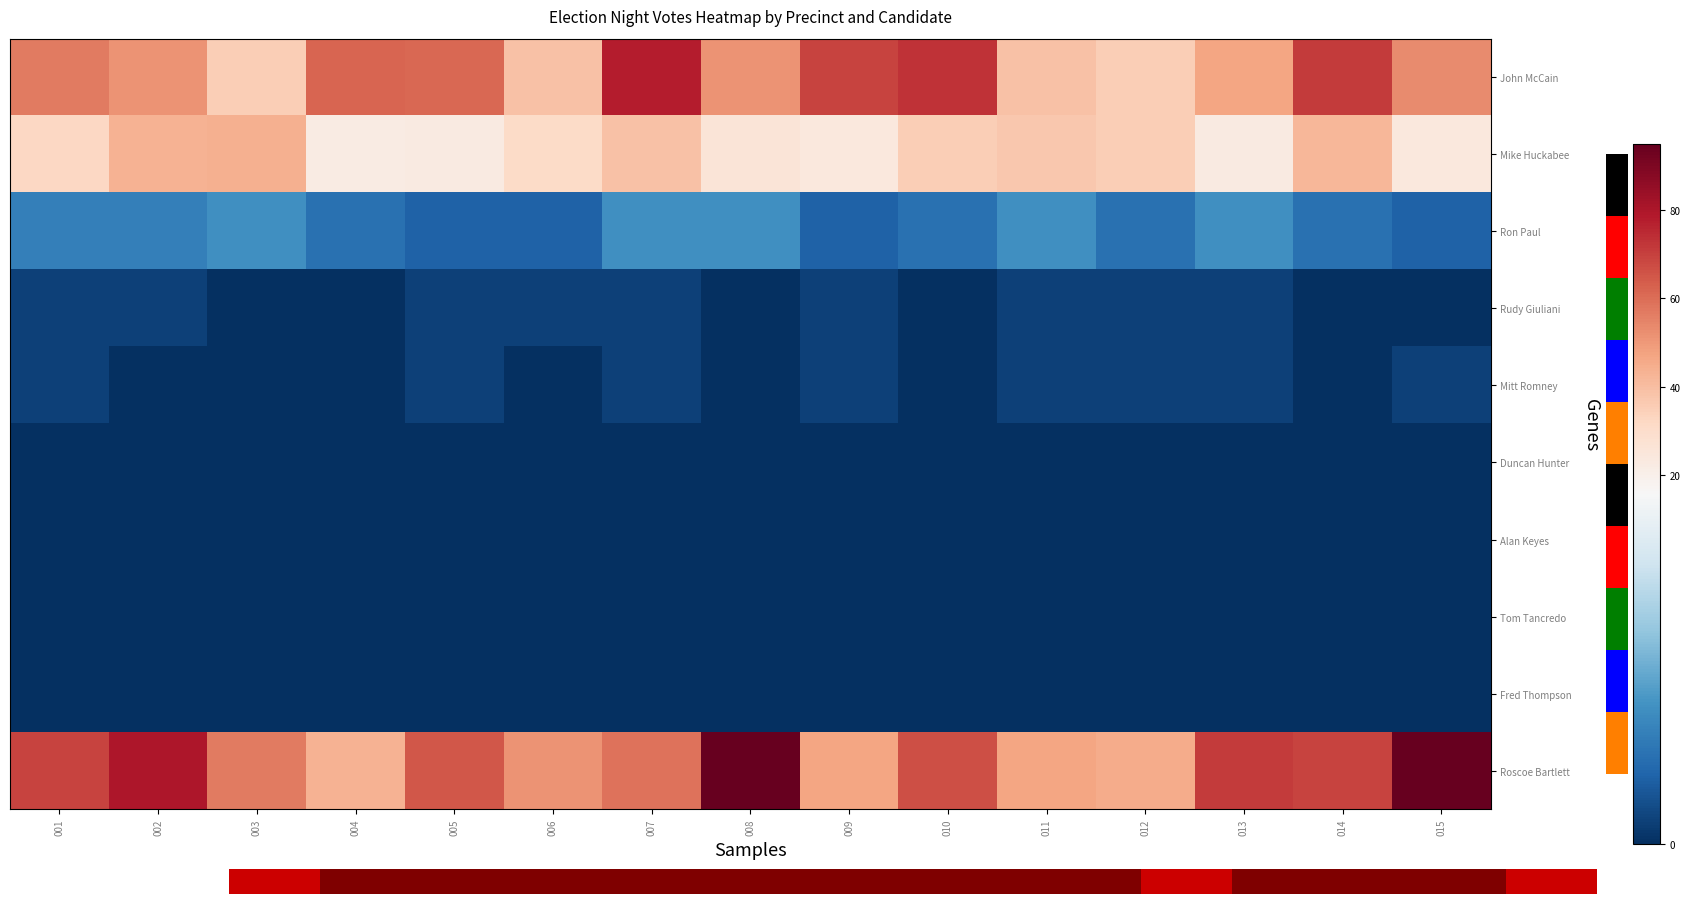

What is the difference between the highest and lowest values at 007?

78